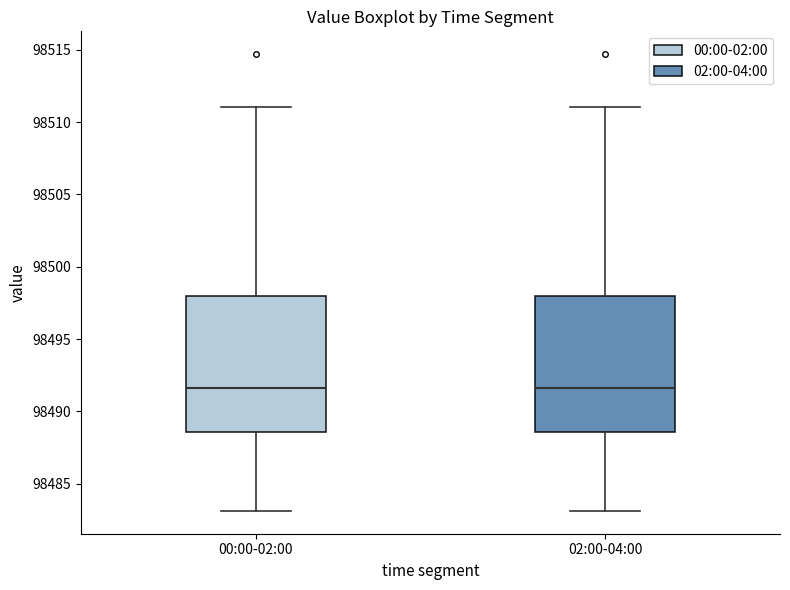

Reading left to right, transcribe this box plot: for each box, give where its median line is, the range the box spans, and where its two whiskers end, as read against the y-axis. The values are not printed on the chart, so give them approximately, as read against the axis.

00:00-02:00: median 98491.5, box 98488.5 to 98498.0, whiskers 98483.0 to 98511.0
02:00-04:00: median 98491.5, box 98488.5 to 98498.0, whiskers 98483.0 to 98511.0